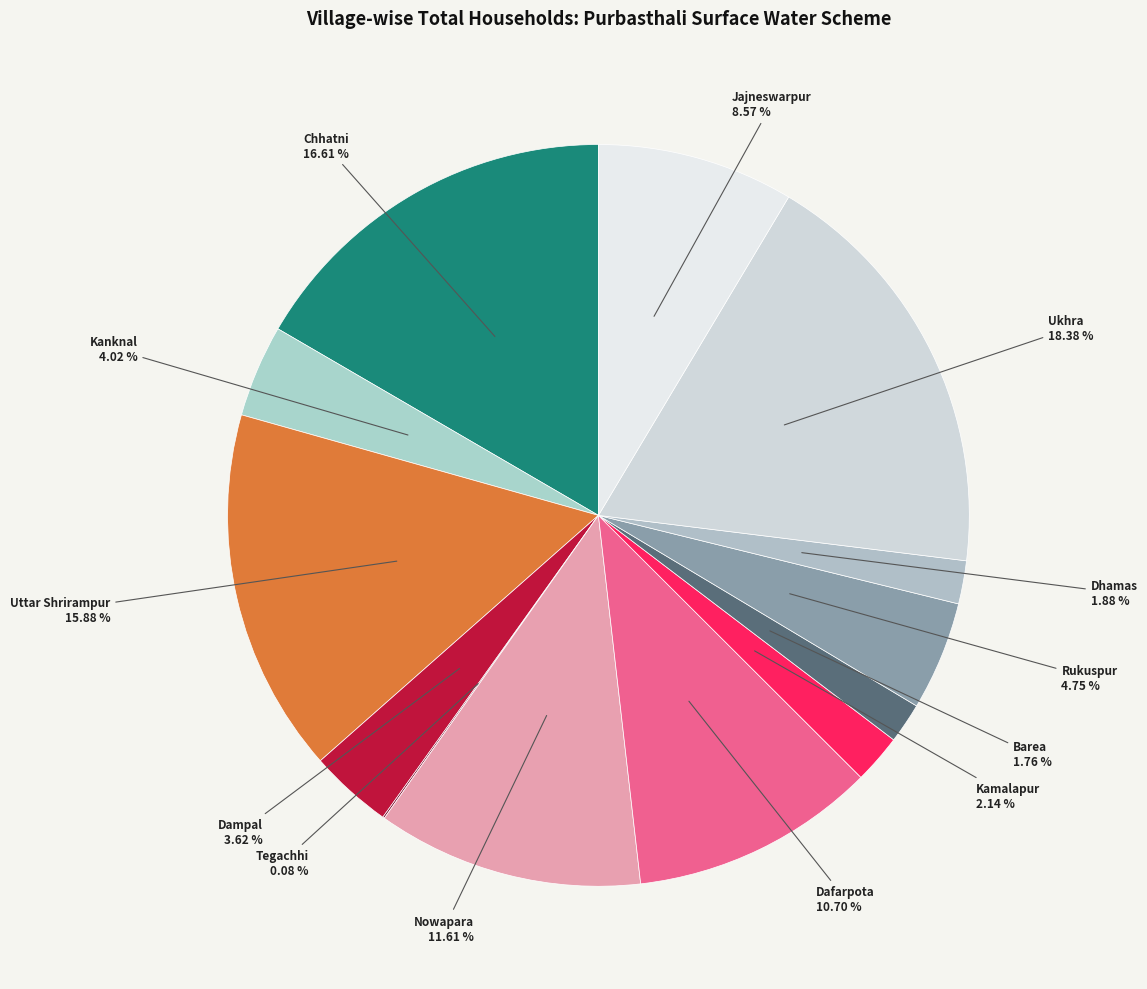

To the nearest percent, what portion does Ukhra represent?

18%